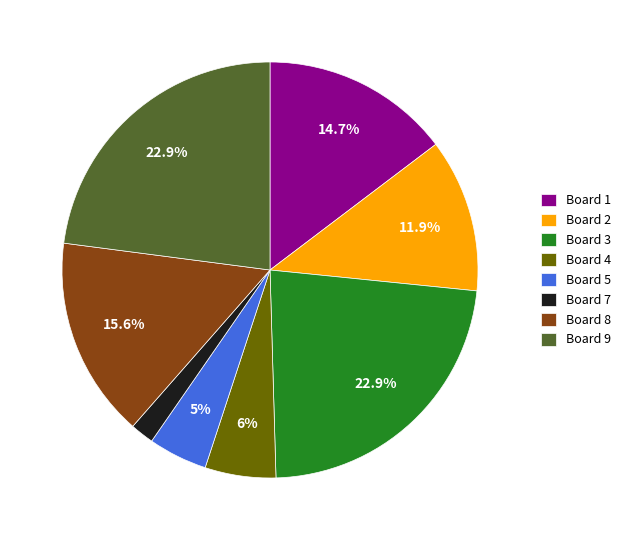

Combined, do Board 9 and Board 4 account for over 50%?

No